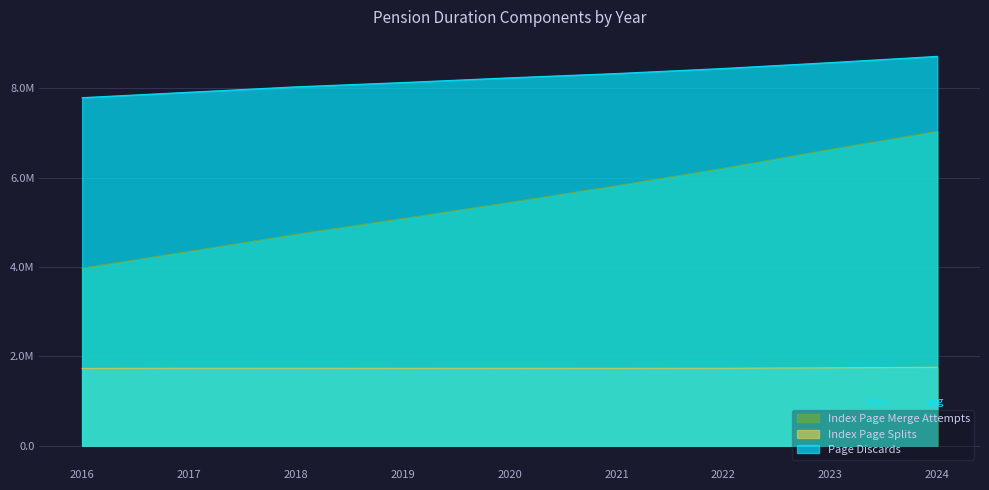

What is the value of the Index Page Splits point at the 7th from the left?

1732939.6